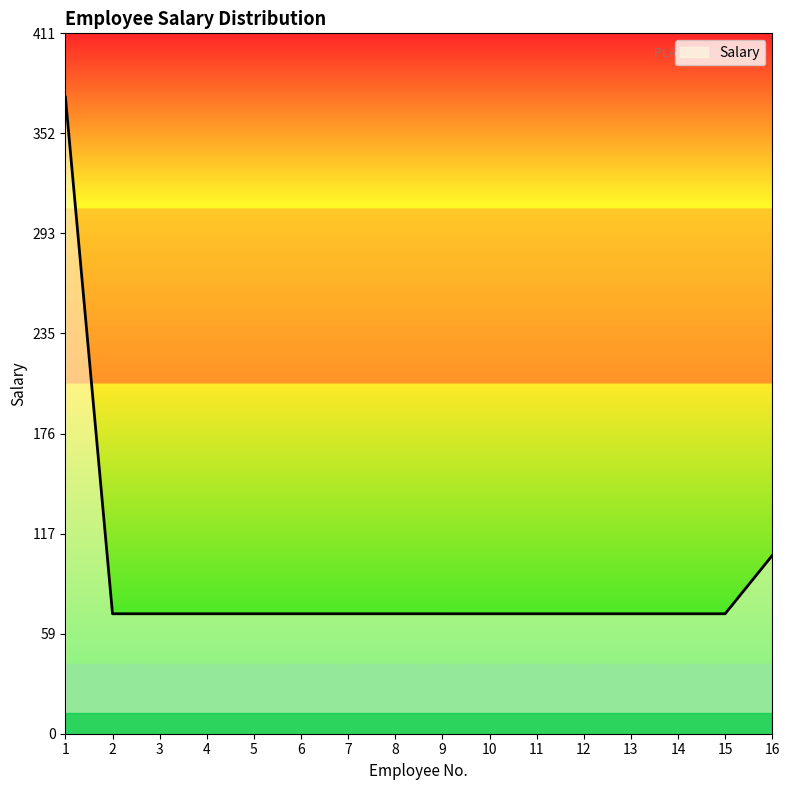

What is the ratio of the value at 8 to the value at 6?

1.0